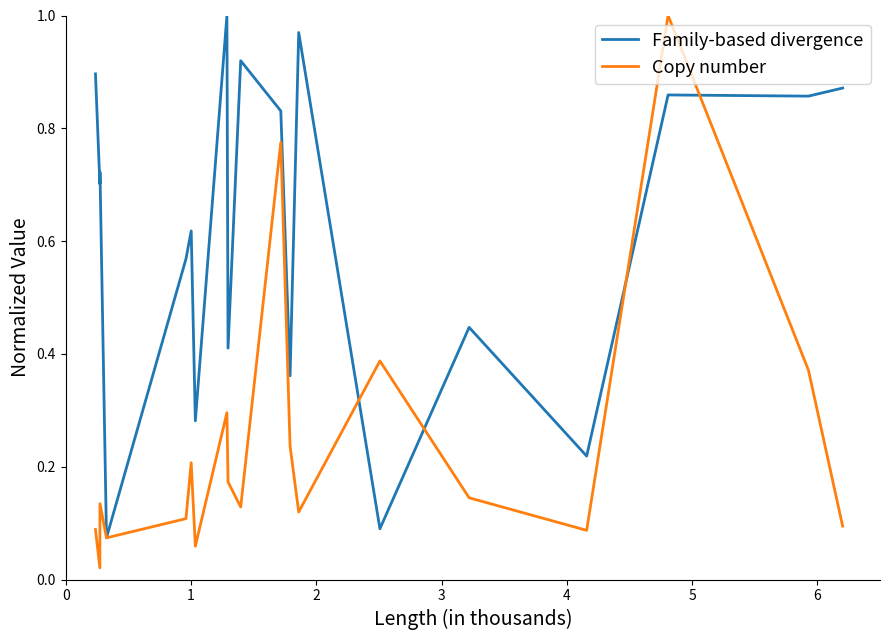

Which series has the largest total across all categories?

Family-based divergence